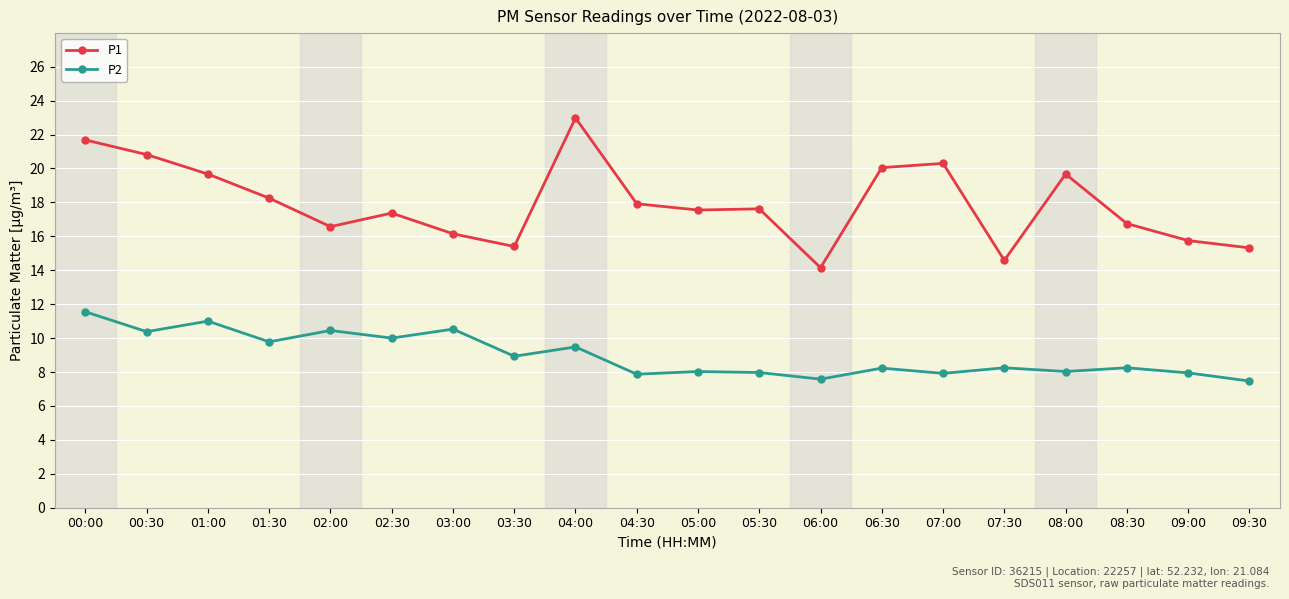

The value of P1 at 00:30 is 6.3. True or false?

False